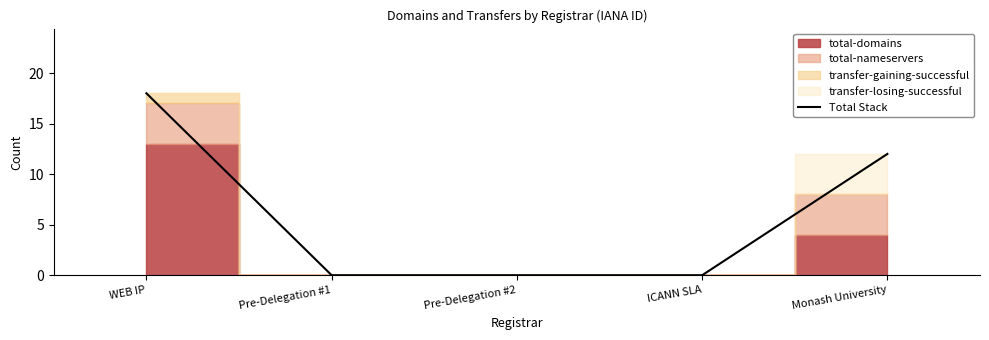

What is the label of the 3rd point from the left?

Pre-Delegation #2